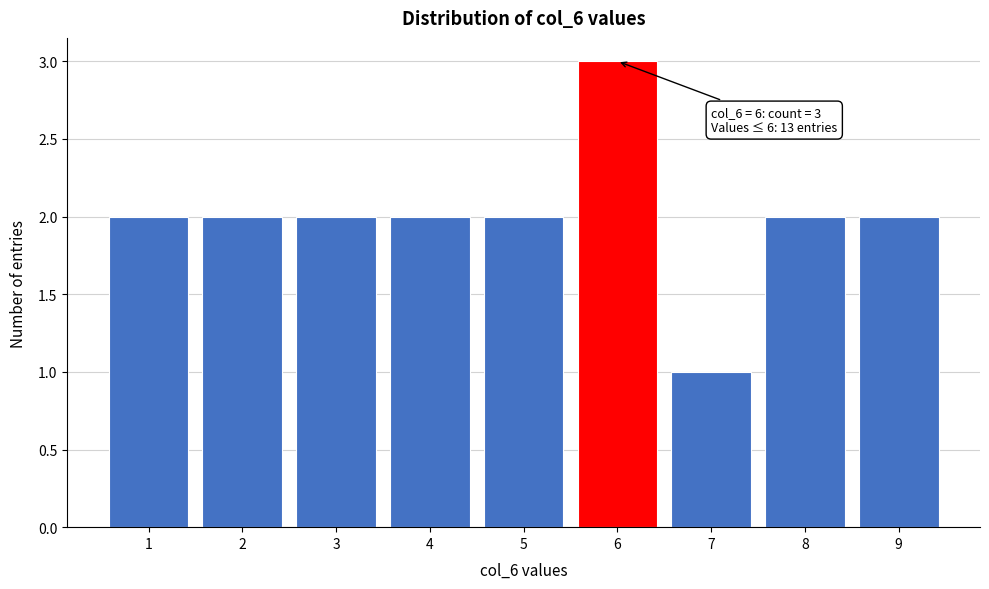

Over which range of the x-axis is the bar tallest?

5.5 to 6.5